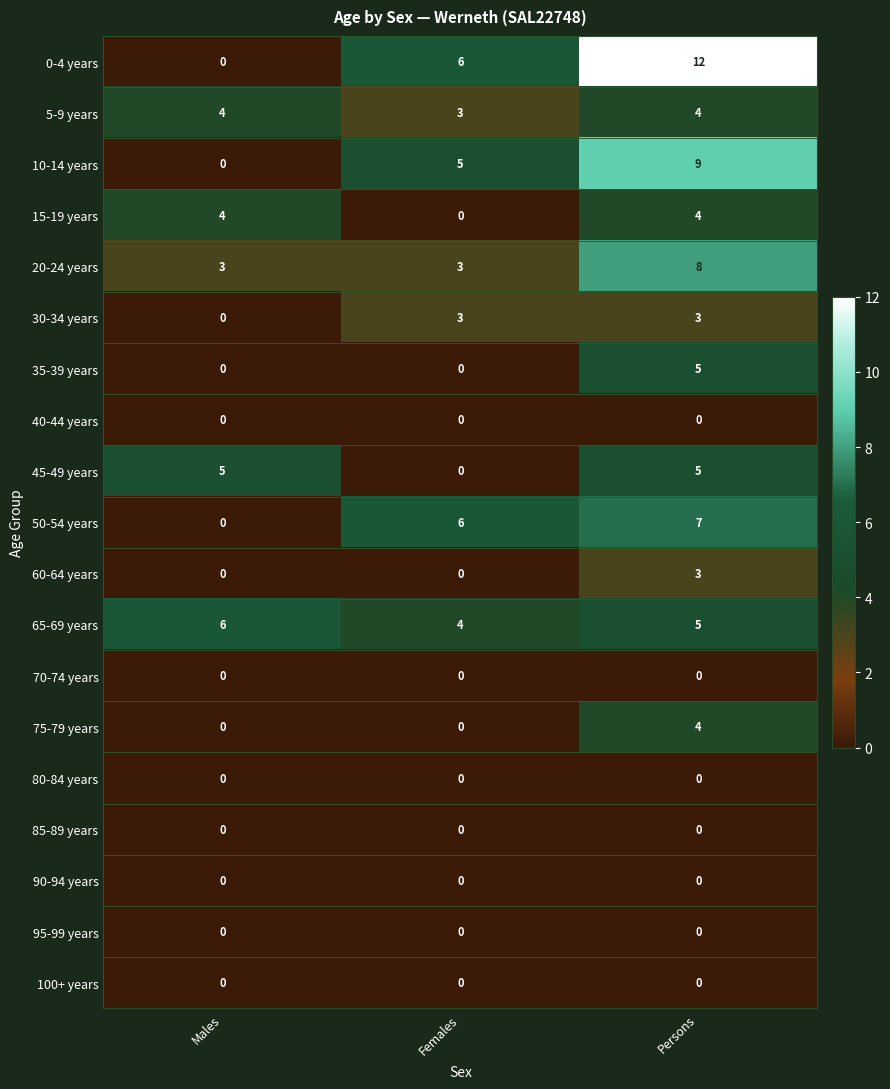

What is the sum of all 65-69 years values?

15